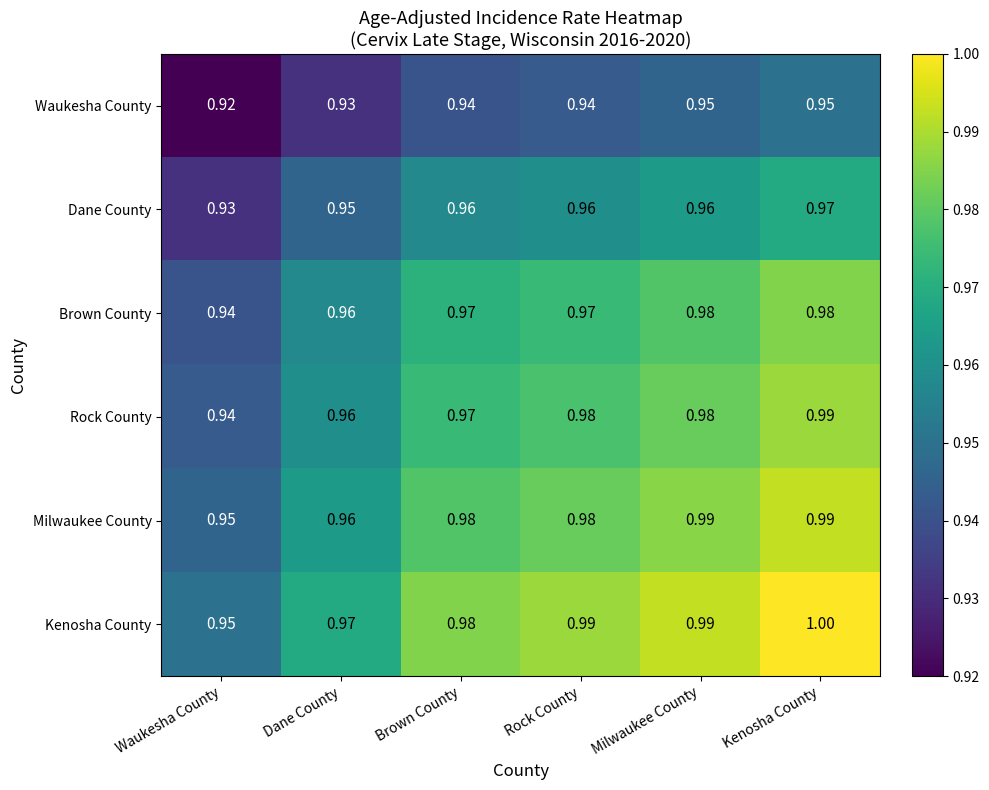

Where is Dane County nearest to the value 0?

Waukesha County